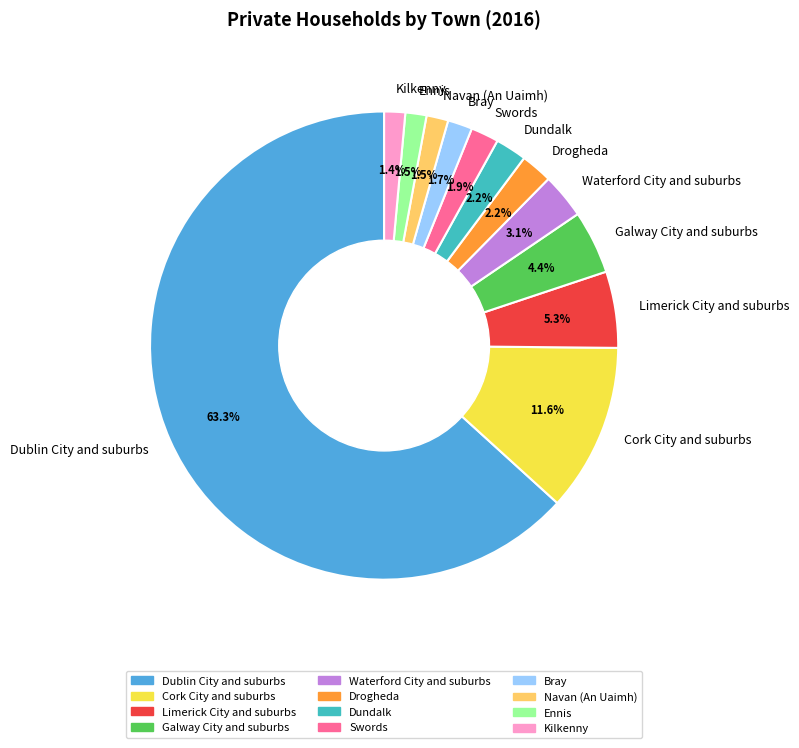

Does any single category account for the majority?

Yes